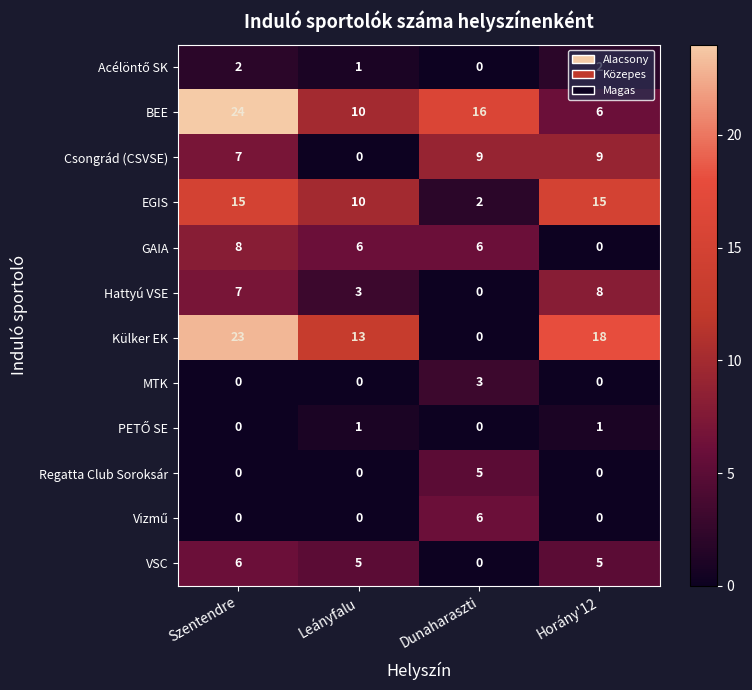

Rank the categories by Külker EK value from highest to lowest.

Szentendre, Horány'12, Leányfalu, Dunaharaszti